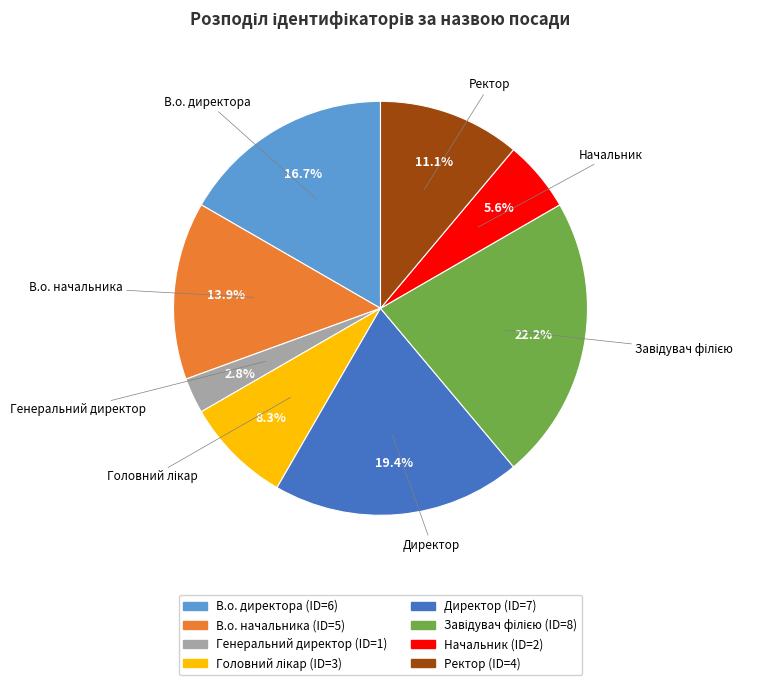

What percentage is NOT represented by Директор?

80.6%